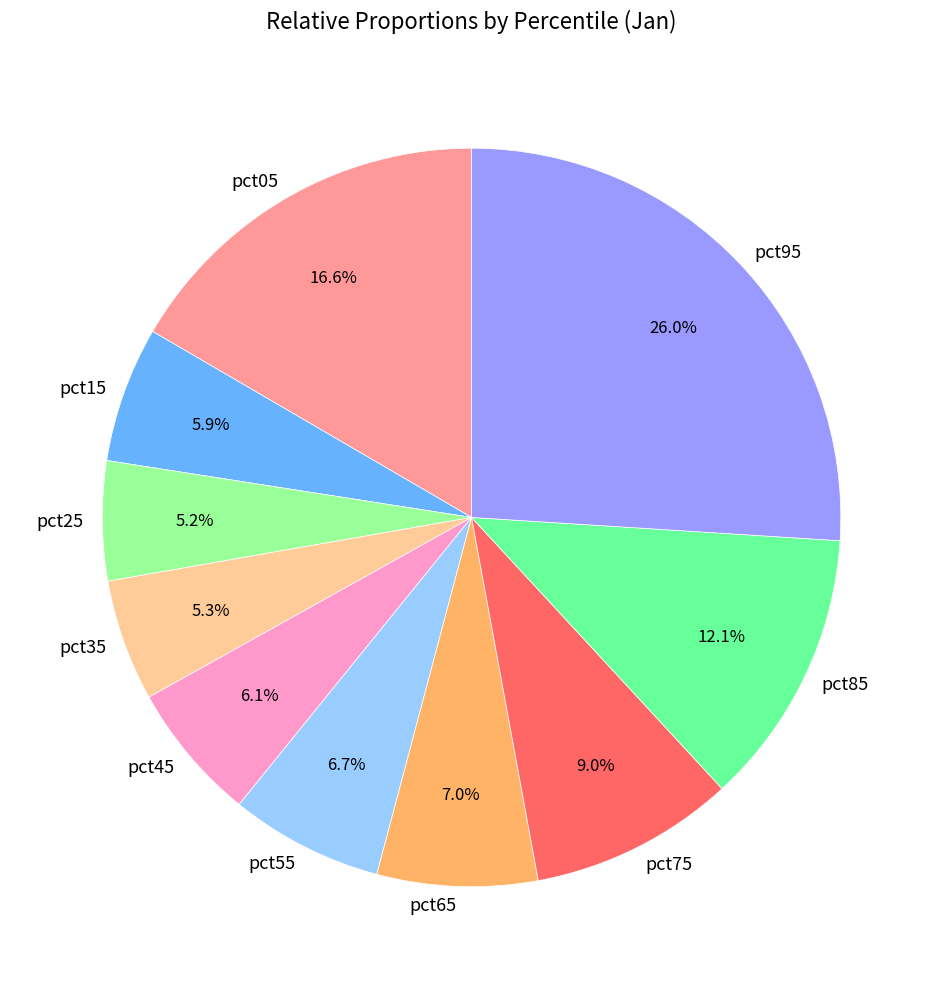

Which slice is the largest?

pct95